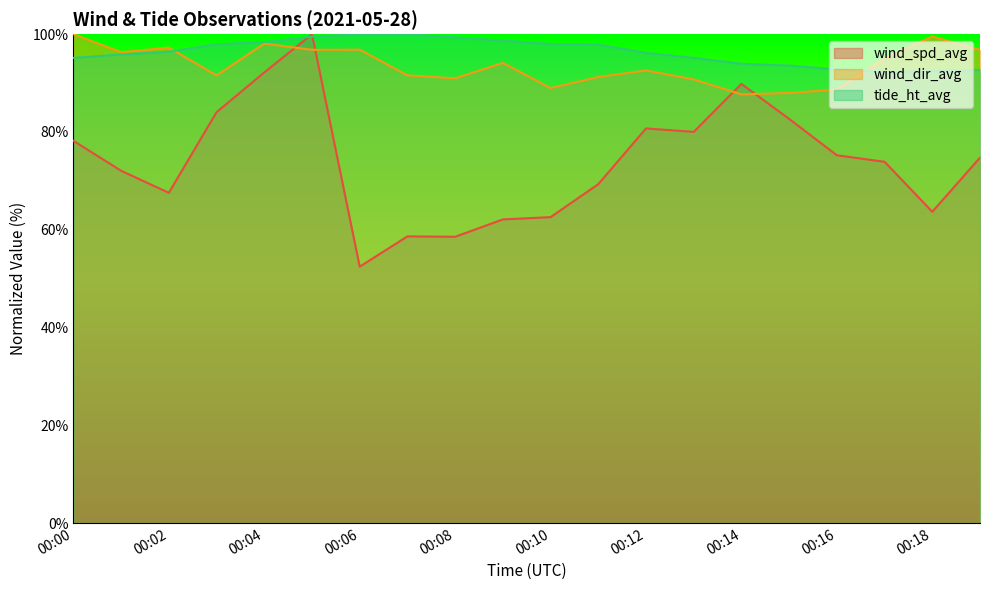

At how many categories does at least one series exceed 74?

20